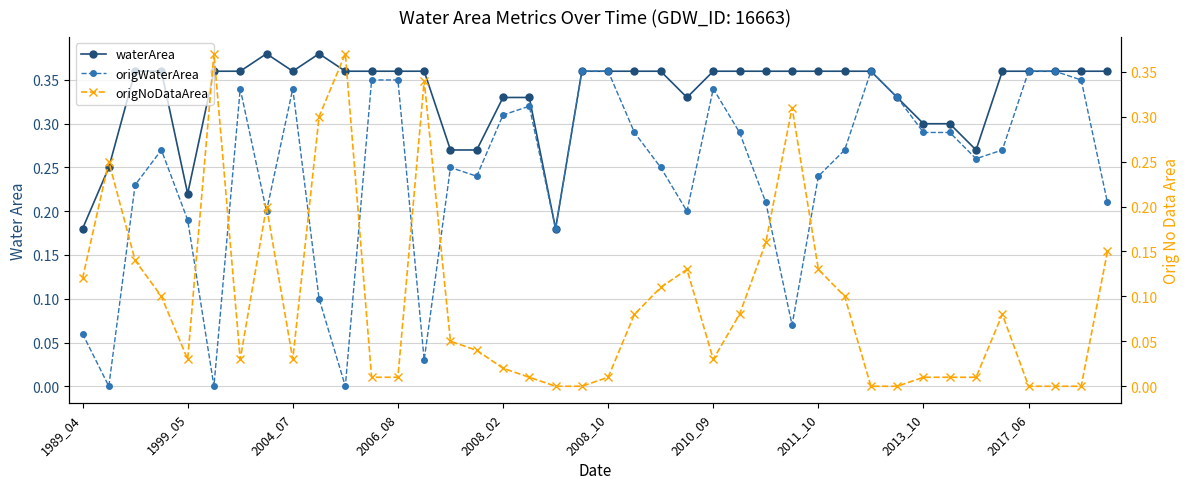

How many positive values does the origWaterArea series have?

37